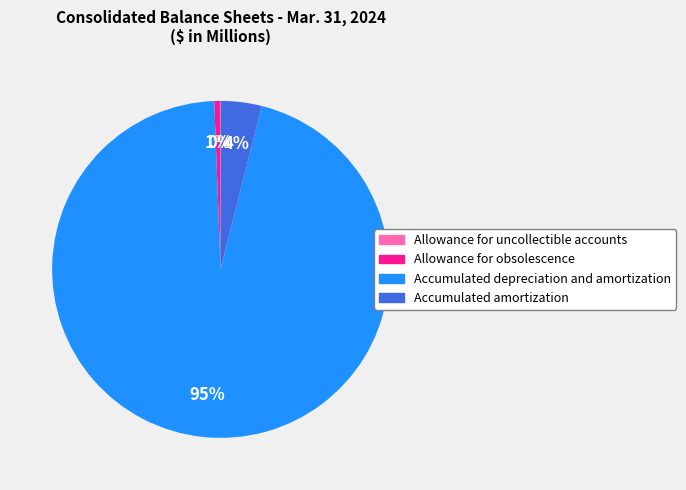

Is Allowance for obsolescence the majority of the pie?

No